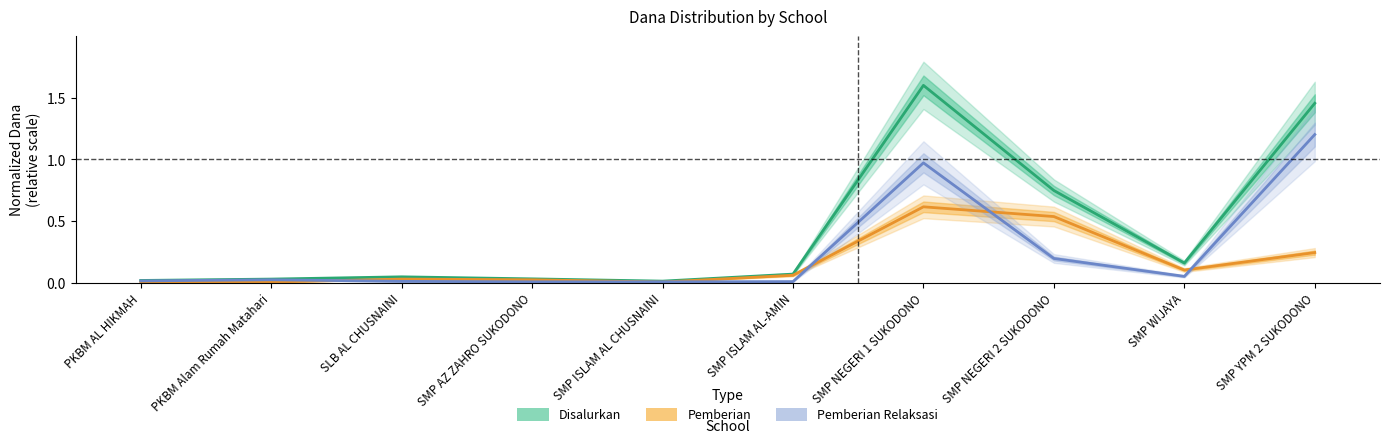

What is the difference between the highest and lowest values at SMP YPM 2 SUKODONO?

1.2